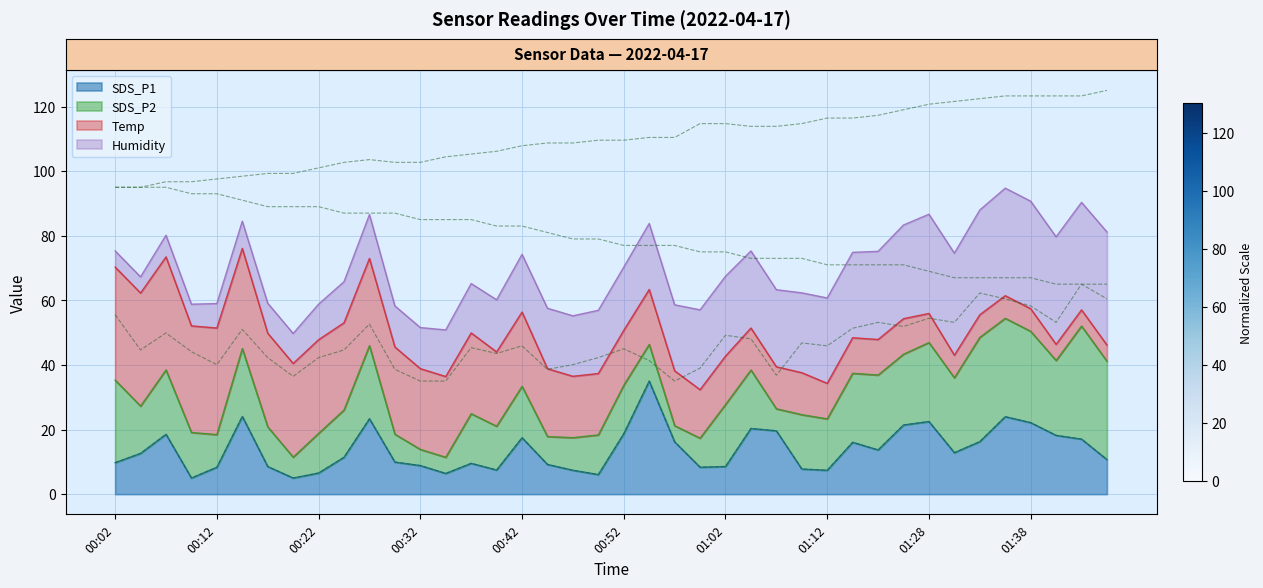

Rank the series by their maximum value, from lowest to highest.

SDS_P1, SDS_P2, Temp, Humidity